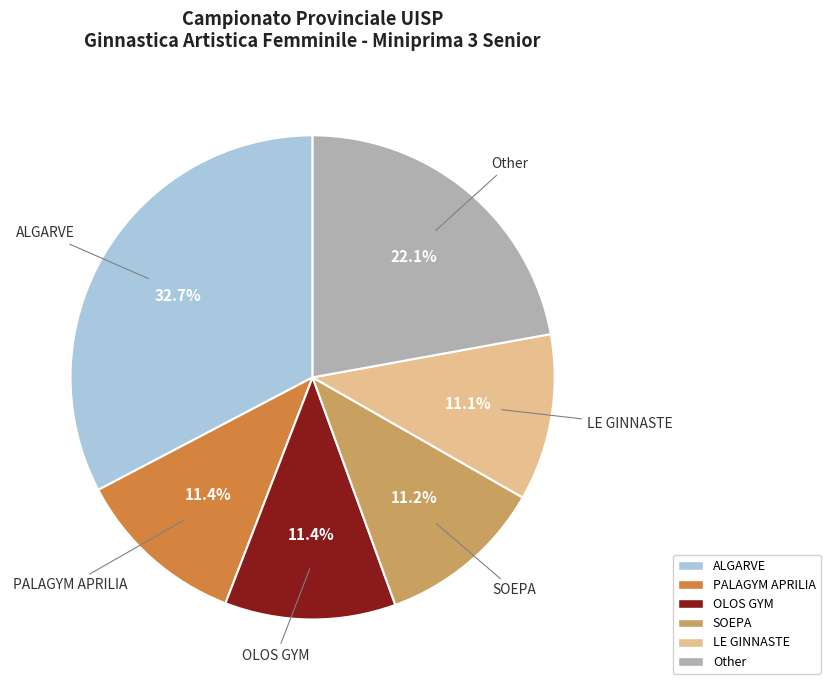

Between SOEPA and ALGARVE, which is larger?

ALGARVE